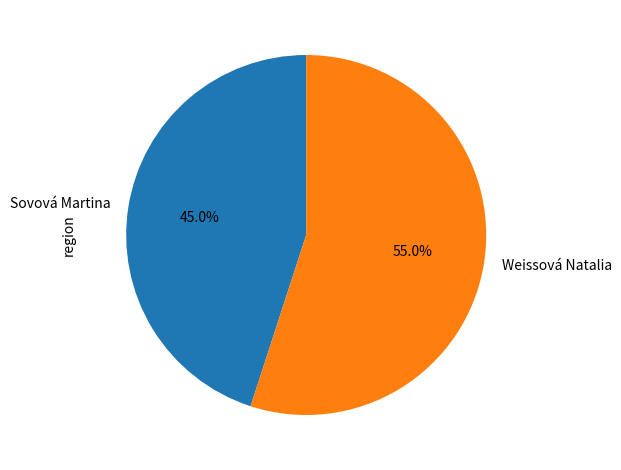

Is it true that Weissová Natalia is 65% of the pie?

False